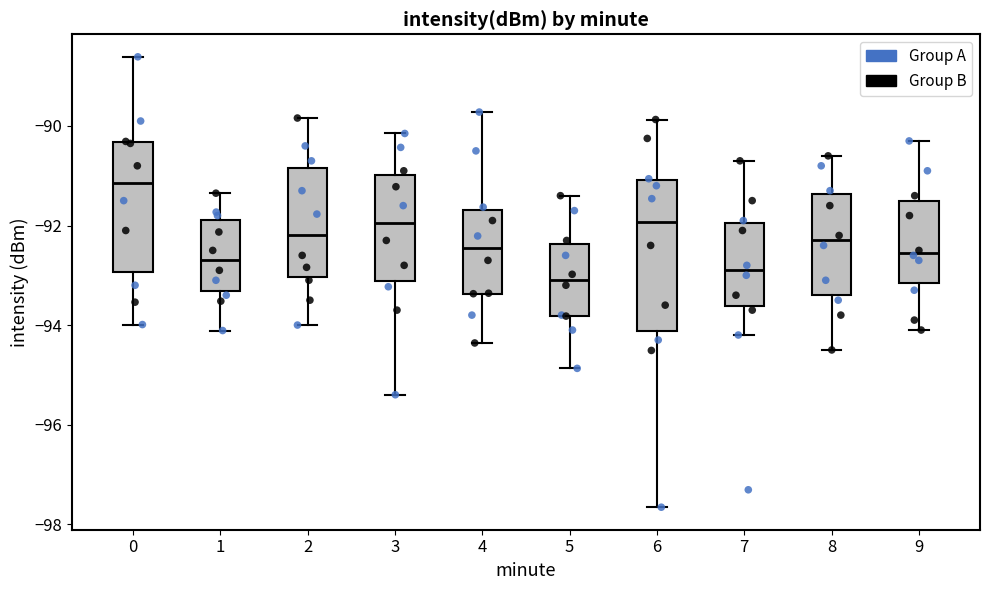

Reading left to right, transcribe this box plot: for each box, give where its median line is, the range the box spans, and where its two whiskers end, as read against the y-axis. The values are not printed on the chart, so give them approximately, as read against the axis.

0: median -91.2, box -93.0 to -90.4, whiskers -94.0 to -88.6
1: median -92.6, box -93.4 to -91.8, whiskers -94.2 to -91.4
2: median -92.2, box -93.0 to -90.8, whiskers -94.0 to -89.8
3: median -92.0, box -93.2 to -91.0, whiskers -95.4 to -90.2
4: median -92.4, box -93.4 to -91.6, whiskers -94.4 to -89.8
5: median -93.0, box -93.8 to -92.4, whiskers -94.8 to -91.4
6: median -92.0, box -94.2 to -91.0, whiskers -97.6 to -89.8
7: median -92.8, box -93.6 to -92.0, whiskers -94.2 to -90.6
8: median -92.2, box -93.4 to -91.4, whiskers -94.4 to -90.6
9: median -92.6, box -93.2 to -91.4, whiskers -94.0 to -90.2